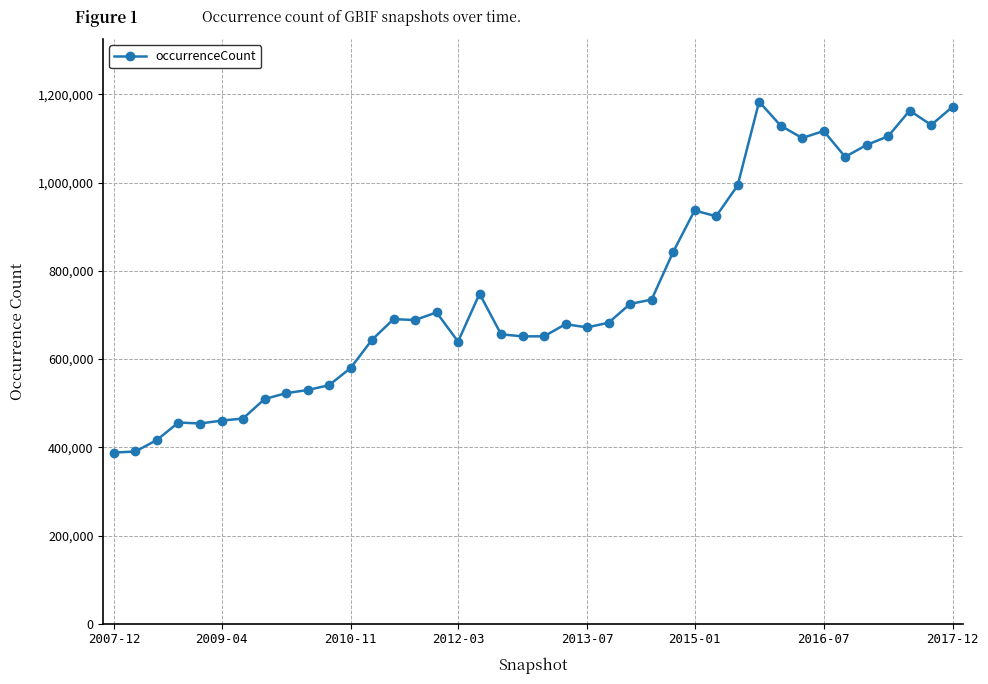

What is the difference between the second highest and second lowest values?

781534